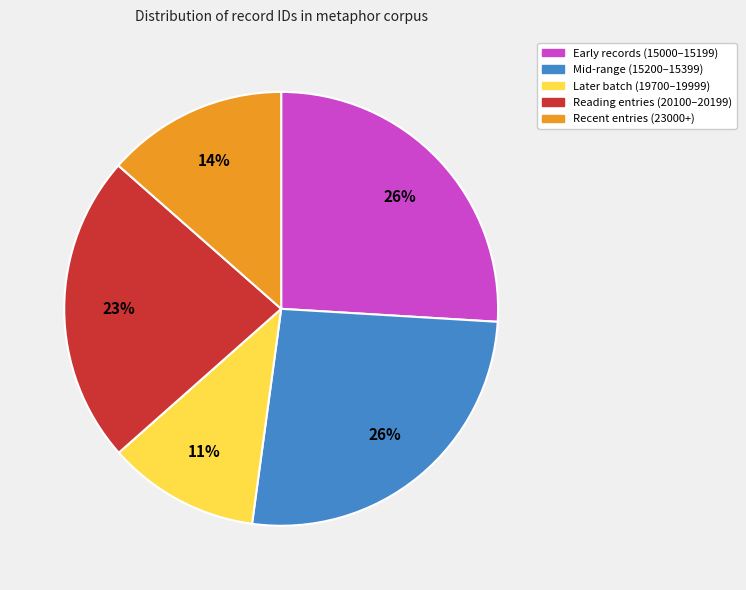

To the nearest percent, what is the average slice percentage?

20%